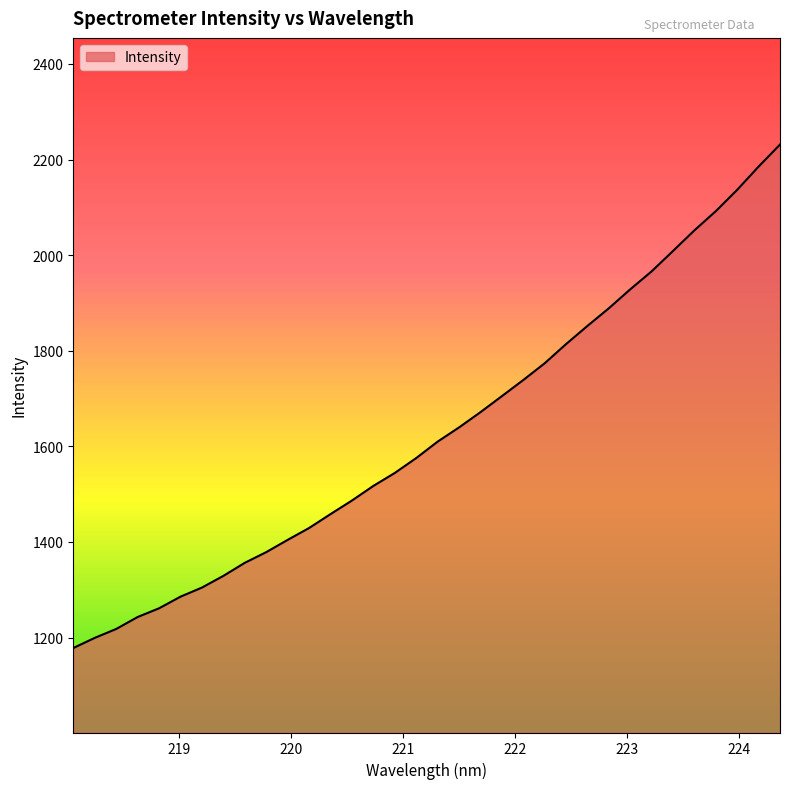

How many series are shown in this chart?

1